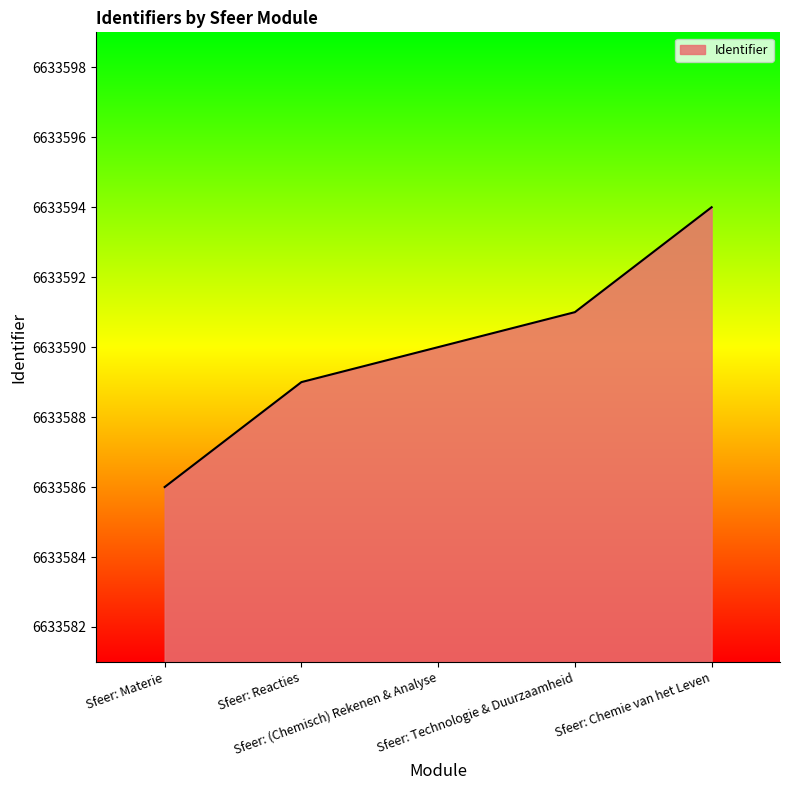

What position from the left is Sfeer: Chemie van het Leven?

5